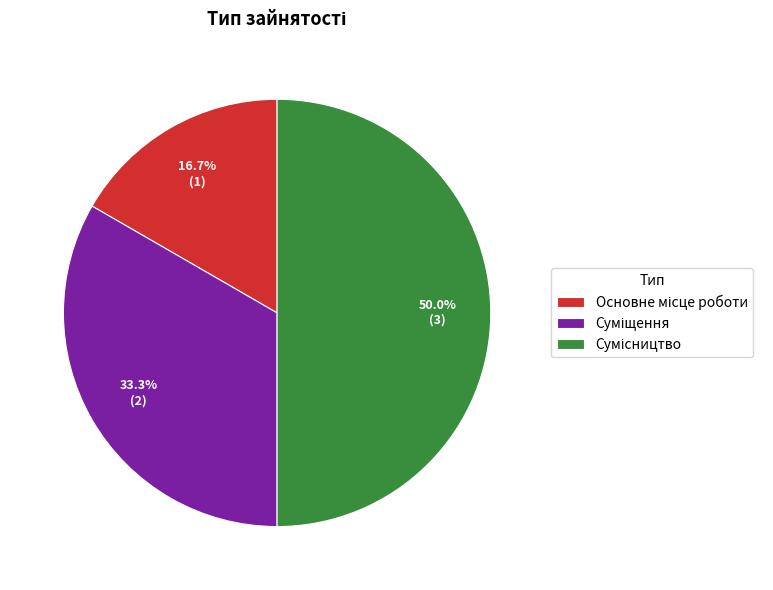

How many slices are in this pie chart?

3